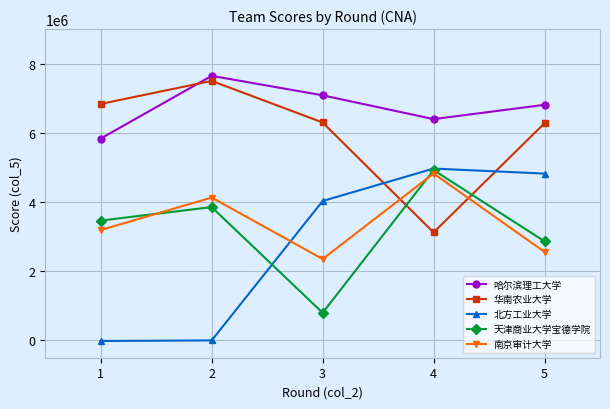

What is the approximate value of 哈尔滨理工大学 at 3, to the nearest 50?

7085450